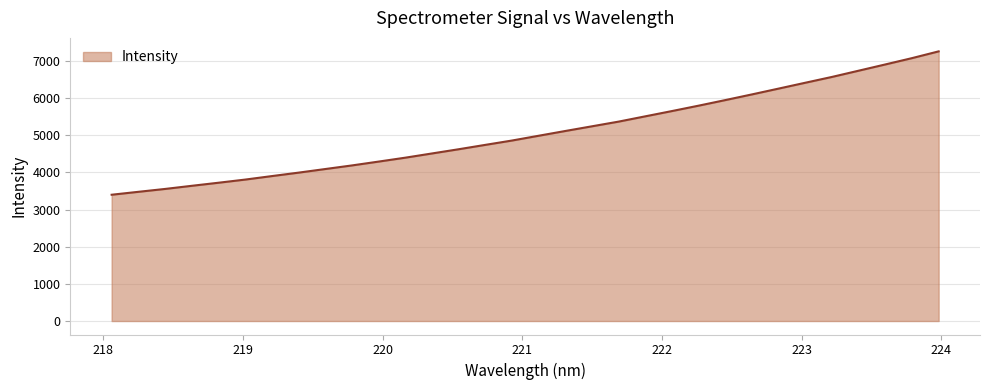

What is the difference between the maximum and minimum values?

3859.3